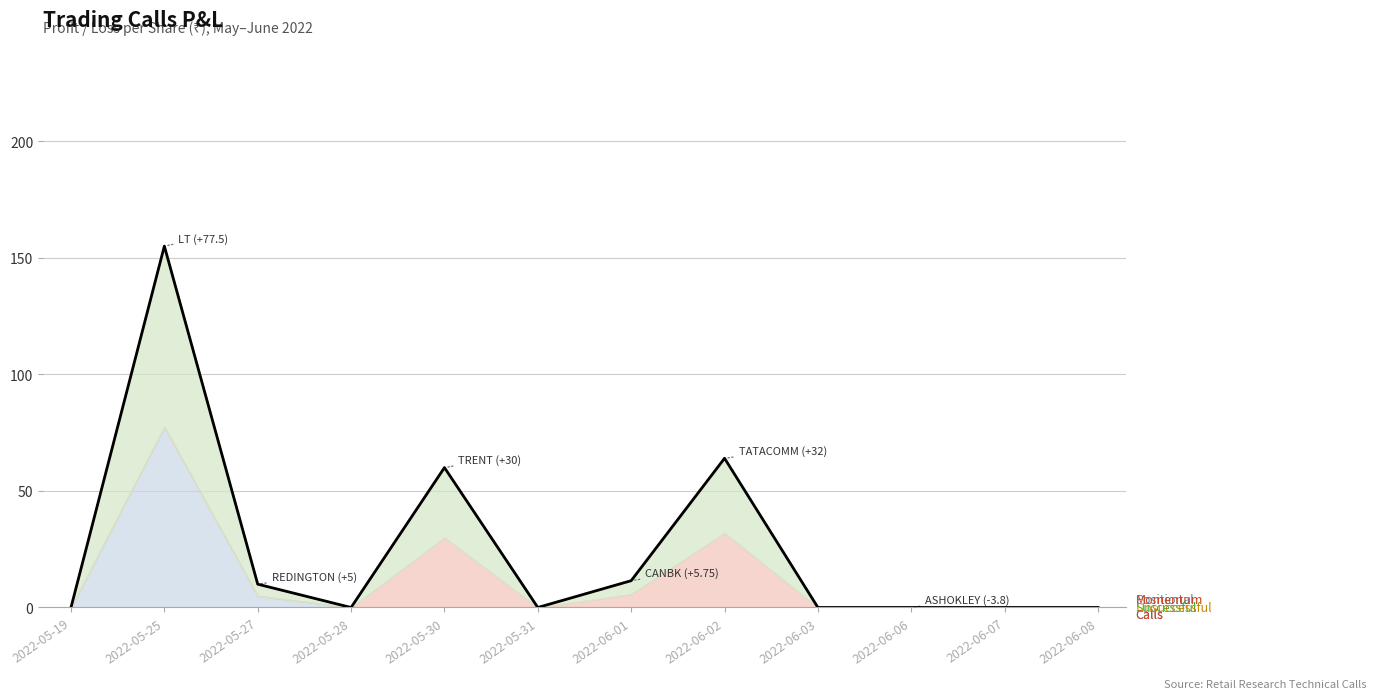

Count the number of categories in the chart.

12